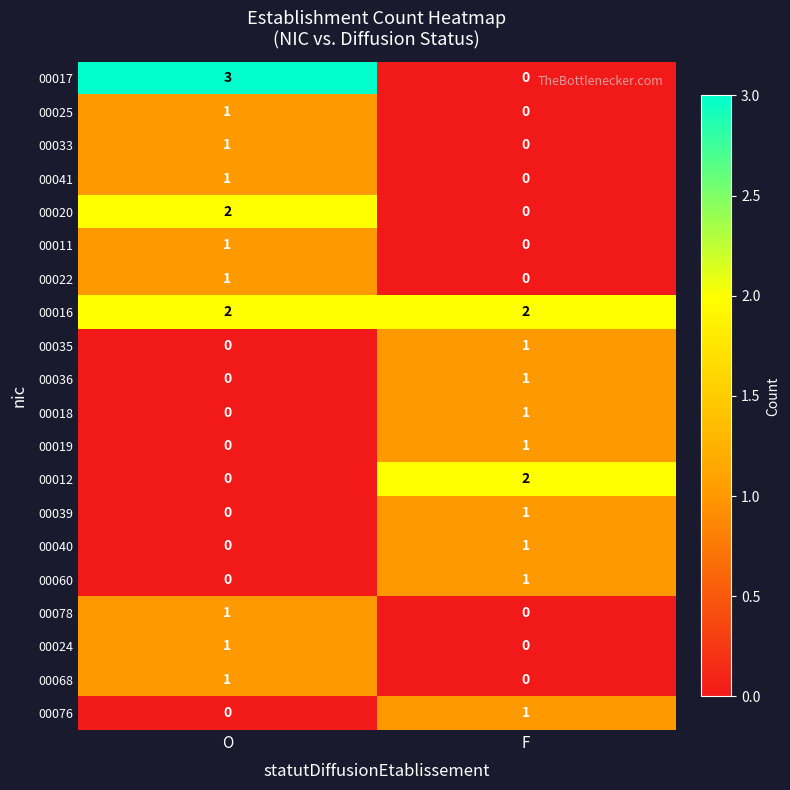

Which series has the widest spread of values?

00017